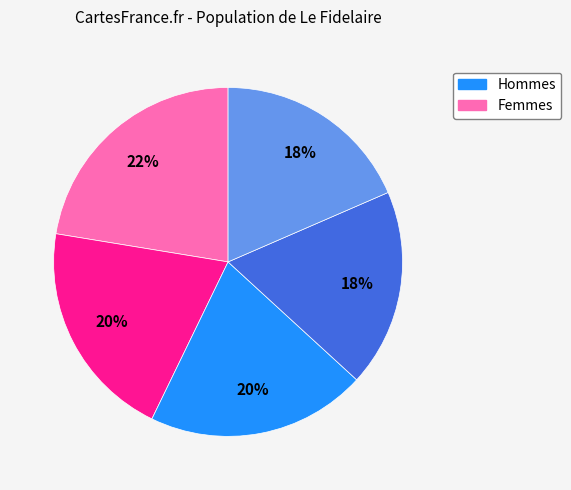

Does any single category account for the majority?

No